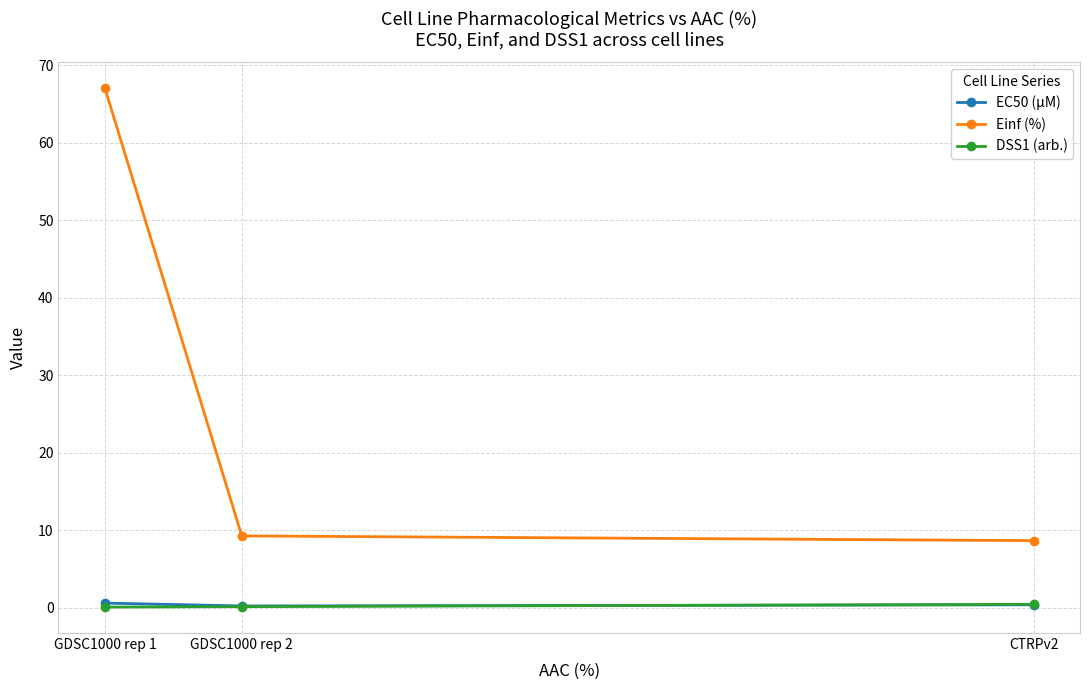

What is the difference between the EC50 (µM) values at CTRPv2 and GDSC1000 rep 1?

0.2